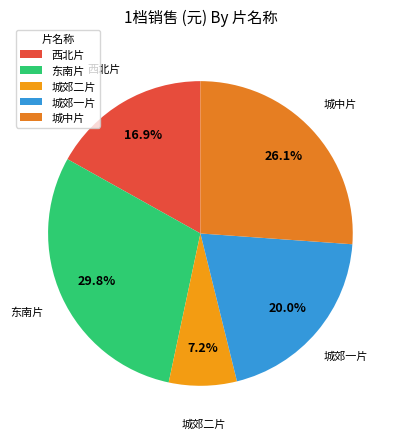

What percentage is the 西北片 slice, to the nearest percent?

17%